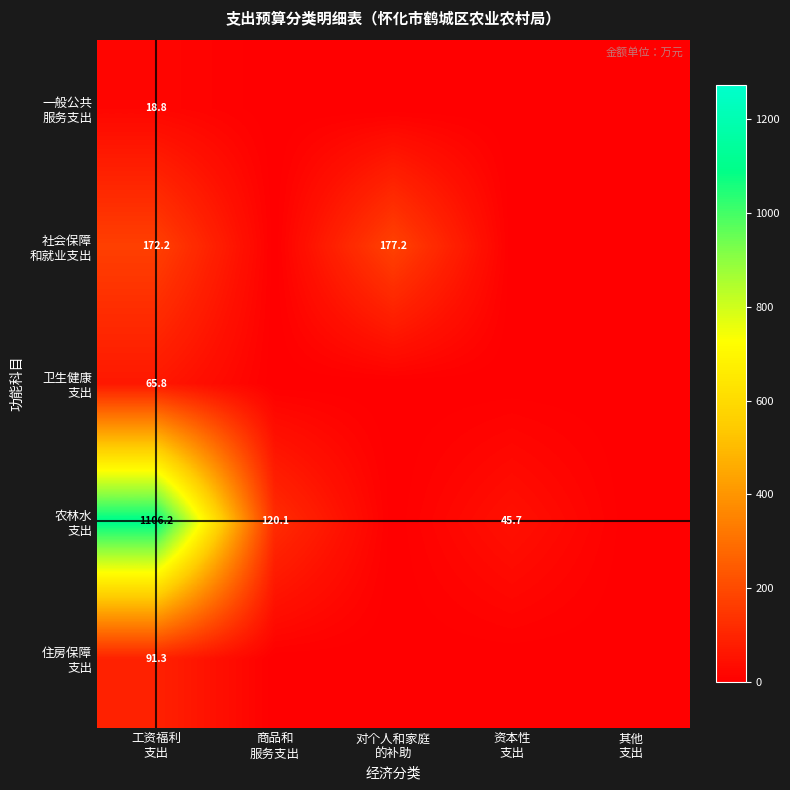

List the labels in order of 农林水 支出 value, largest first.

工资福利 支出, 商品和 服务支出, 资本性 支出, 对个人和家庭 的补助, 其他 支出